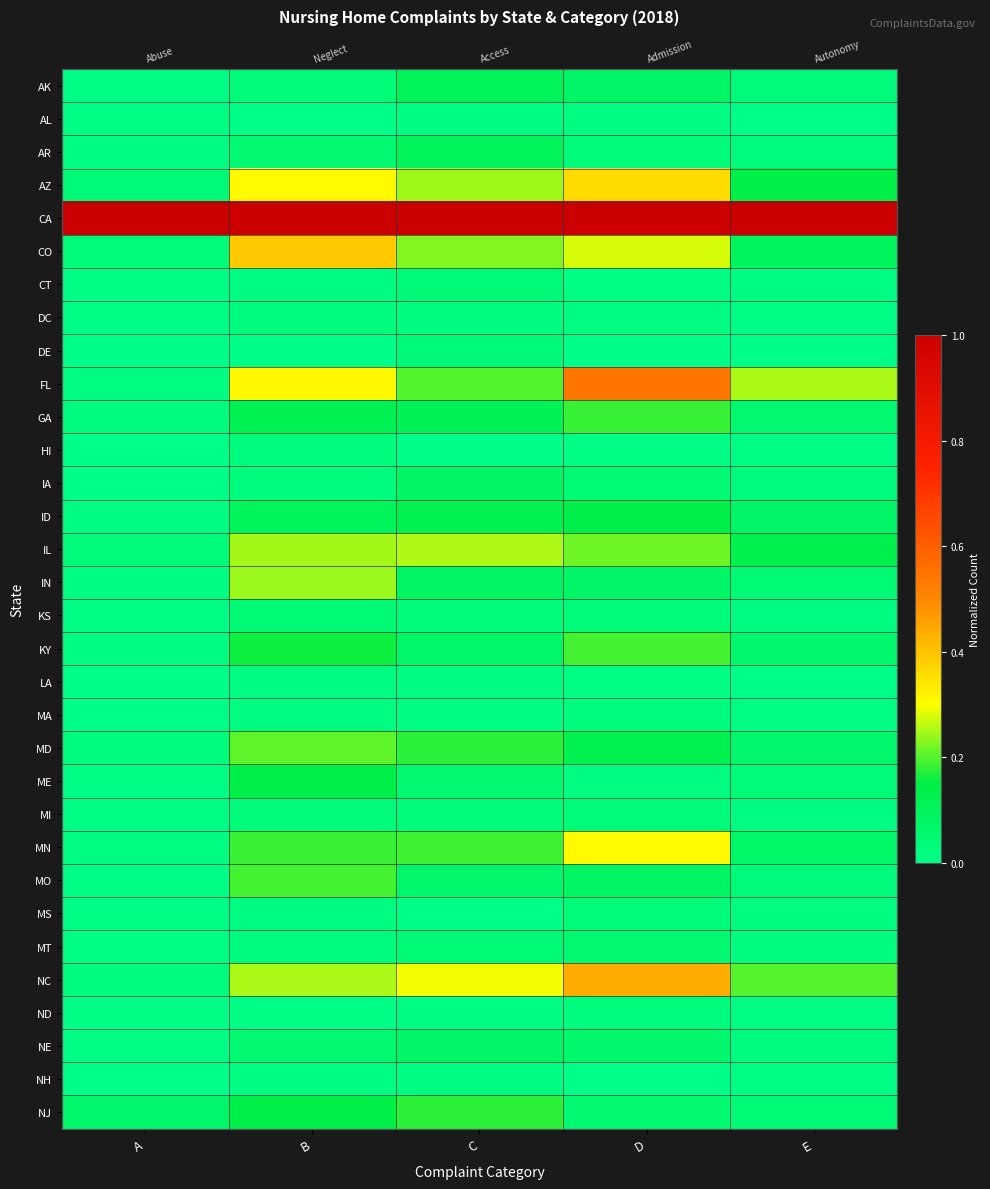

Which series has the largest total across all categories?

CA